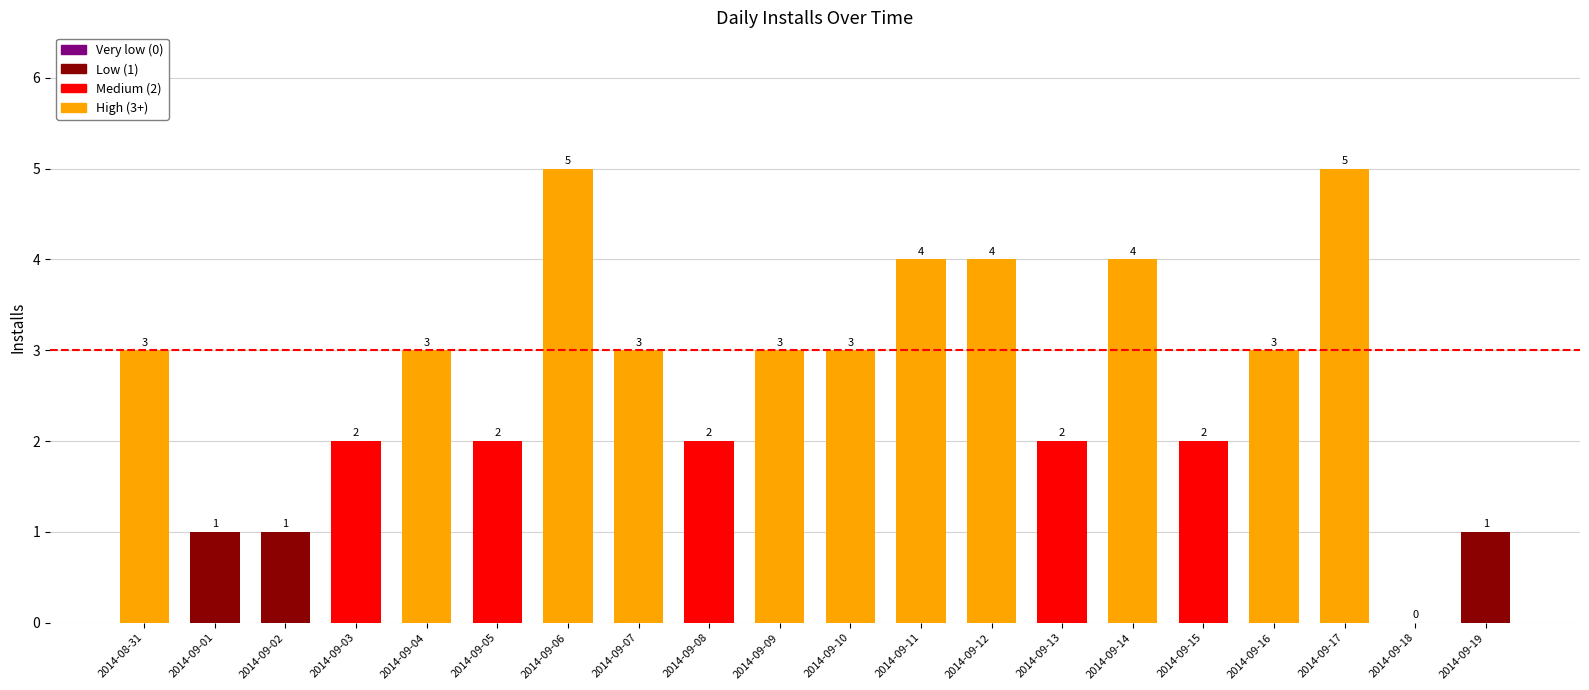

What is the ratio of the value at 2014-09-16 to the value at 2014-09-17?

0.6